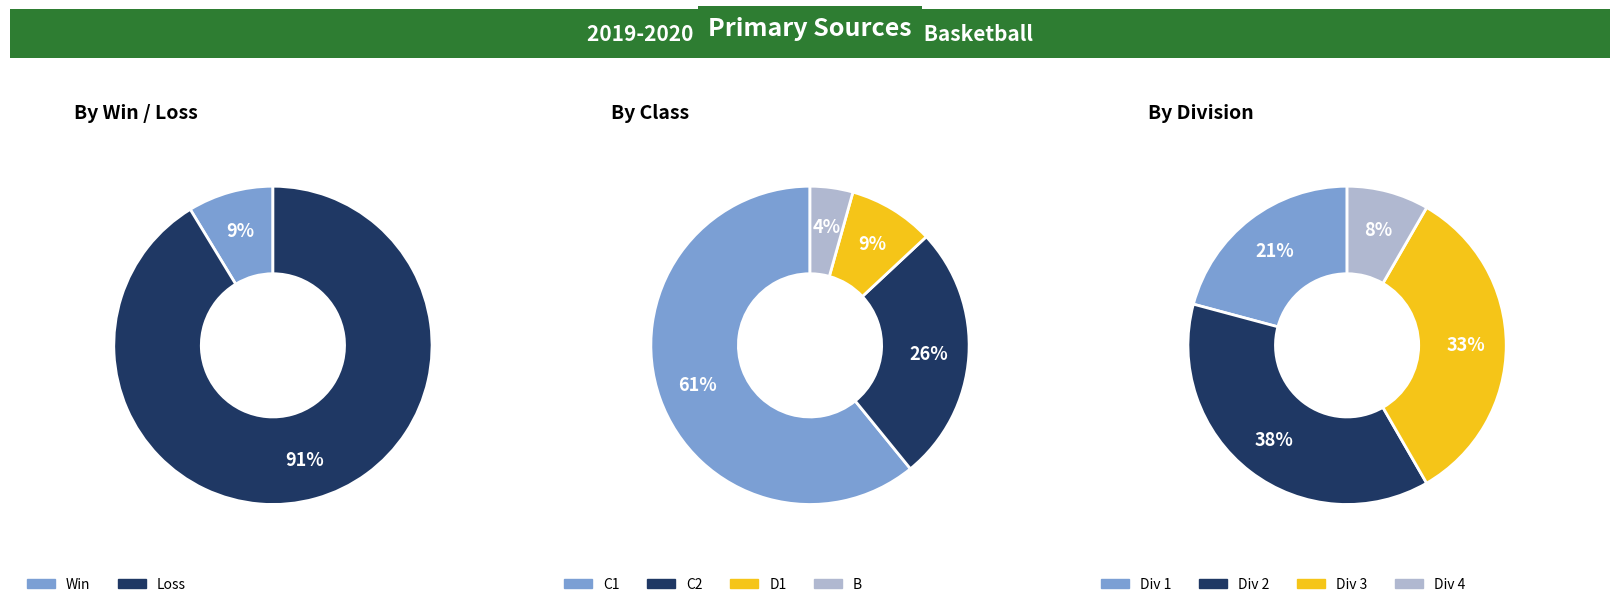

What percentage is the W slice, to the nearest percent?

9%